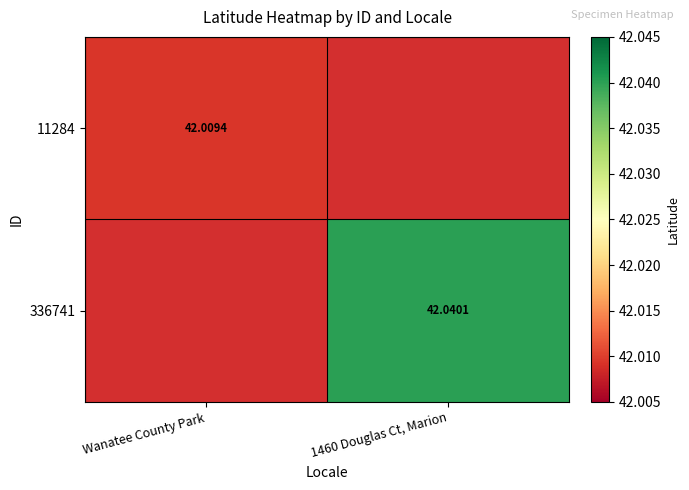

Is the value of 11284 at Wanatee County Park greater than the value of 336741 at 1460 Douglas Ct, Marion?

No